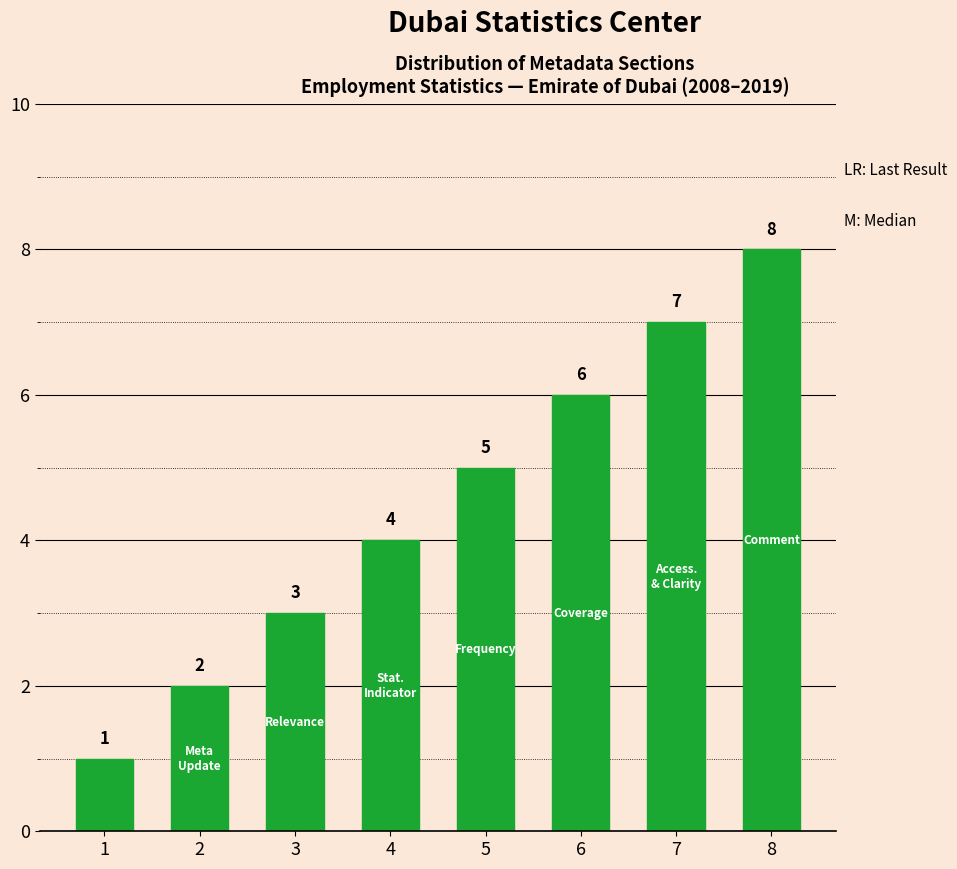

At which category does the chart reach its peak across all series?

8